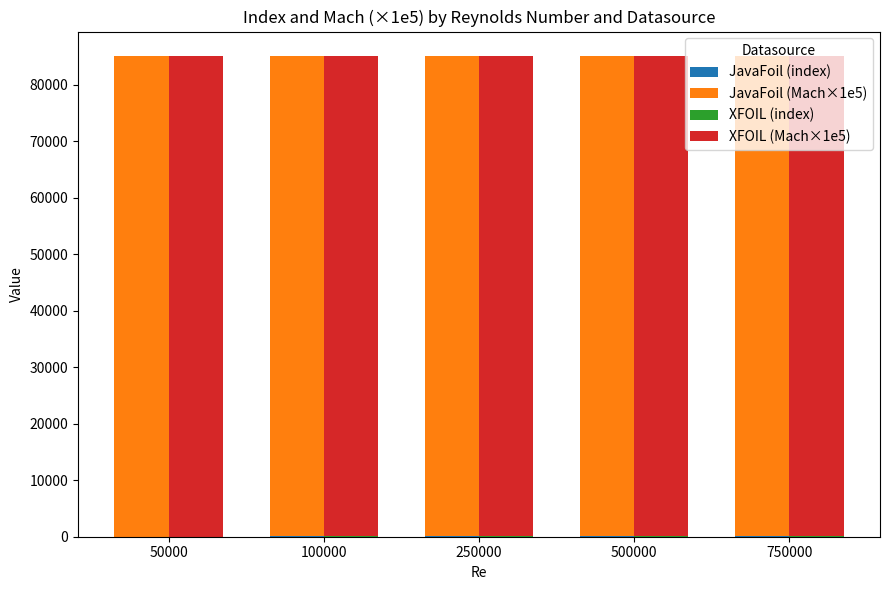

What are all the series names shown in the legend?

JavaFoil (index), JavaFoil (Mach×1e5), XFOIL (index), XFOIL (Mach×1e5)